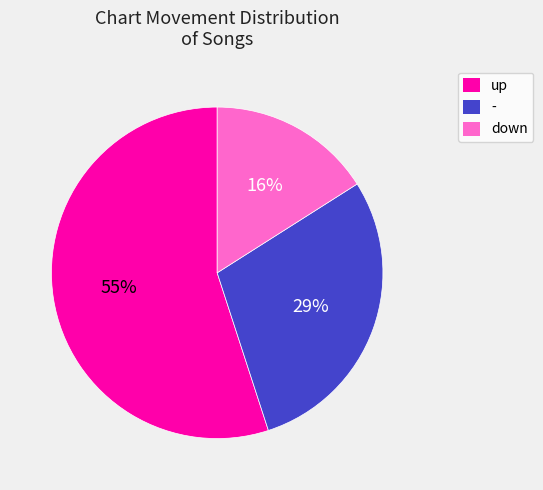

To the nearest percent, what portion does down represent?

16%